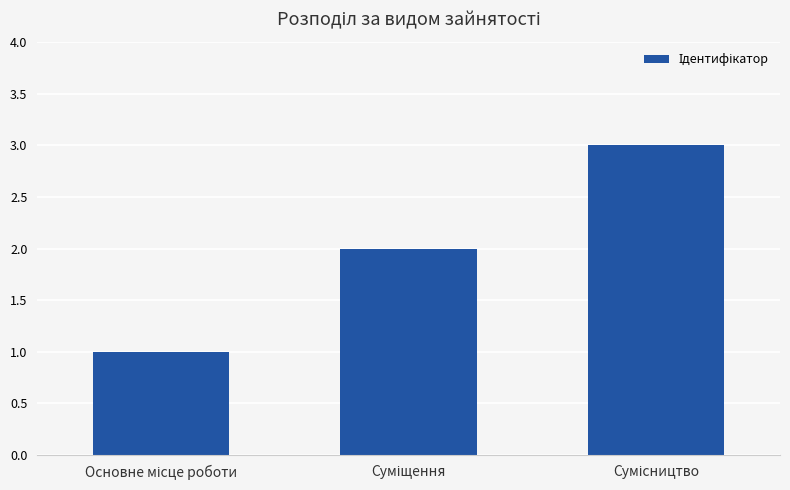

What is the greatest value displayed?

3